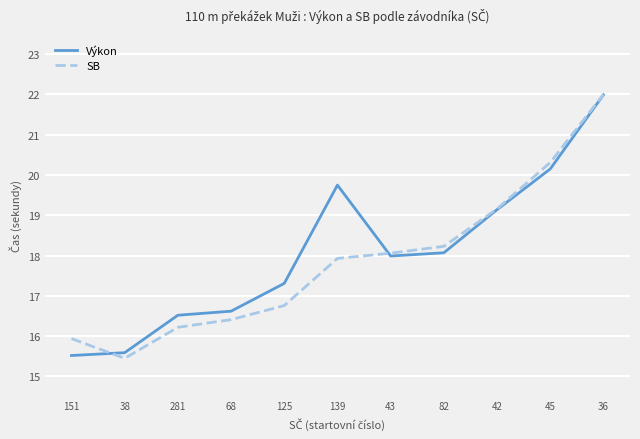

Where does the Výkon series first go above 17?

125